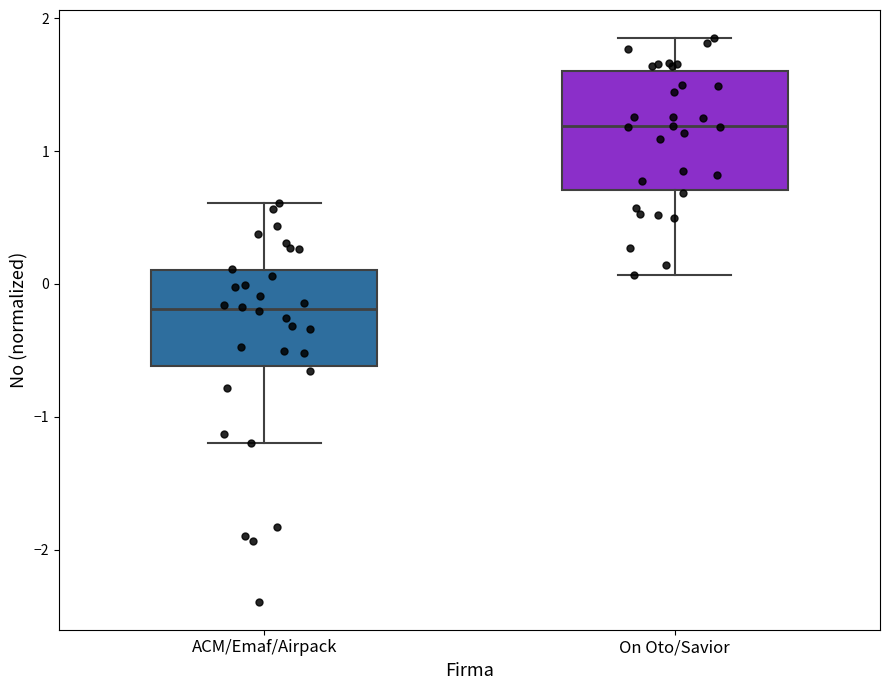

Reading left to right, transcribe this box plot: for each box, give where its median line is, the range the box spans, and where its two whiskers end, as read against the y-axis. The values are not printed on the chart, so give them approximately, as read against the axis.

ACM/Emaf/Airpack: median -0.2, box -0.6 to 0.1, whiskers -1.2 to 0.6
On Oto/Savior: median 1.2, box 0.7 to 1.6, whiskers 0.1 to 1.8